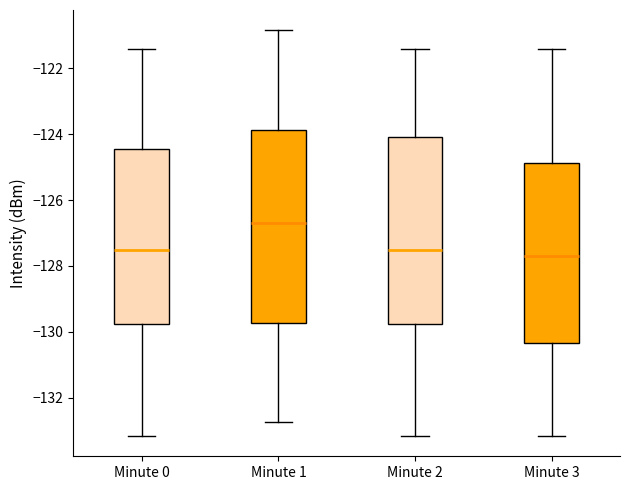

Where does the median line of the box for Minute 3 sit on the y-axis? The values are not printed on the chart, so give them approximately, as read against the axis.

-127.6